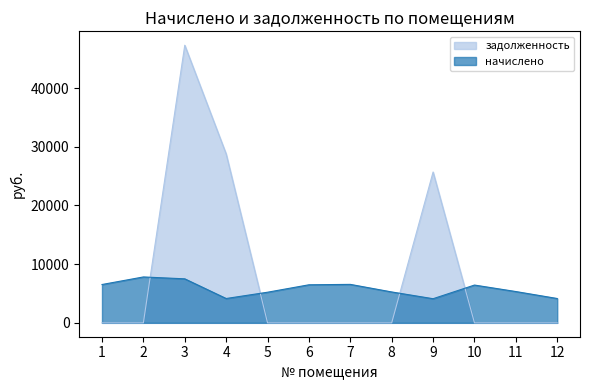

Reading right to left, extract all data points from this chart.

начислено: 4147.2	5333.9	6439.8	4112.6	5264.6	6554.9	6485.8	5218.9	4147.2	7500.6	7822.1	6531.8
задолженность: 0.0	0.0	0.0	25704.6	0.0	0.0	0.0	0.0	28785.6	47314.0	0.0	0.0